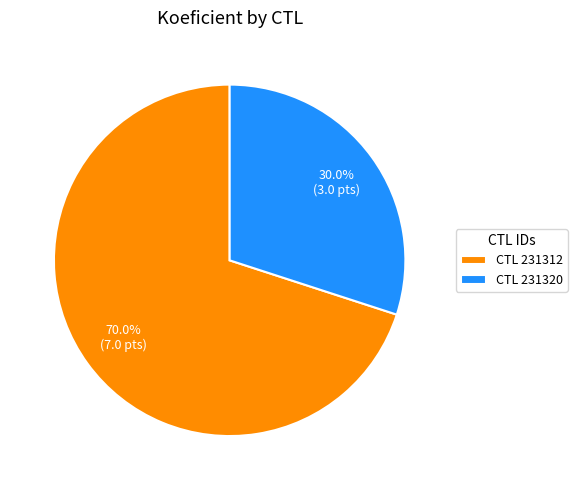

To the nearest percent, what is the average slice percentage?

50%